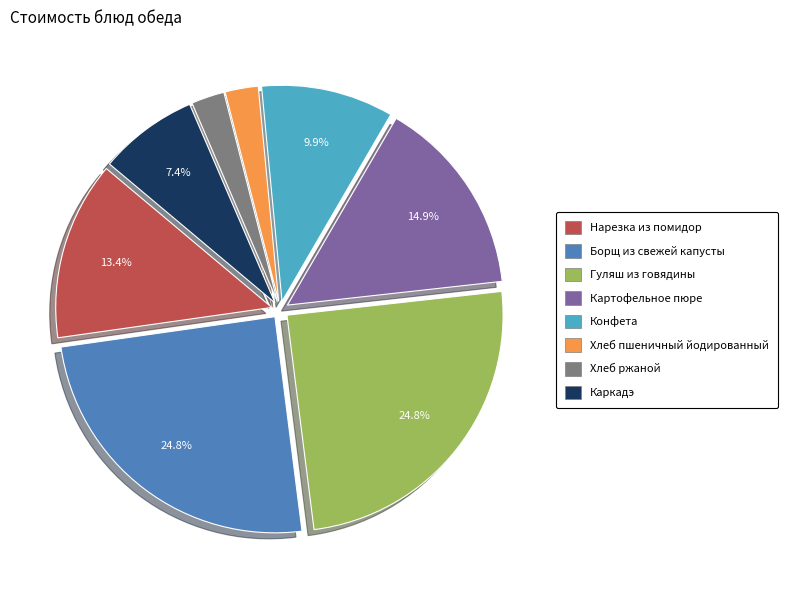

Approximately how many times larger is the value at Каркадэ compared to Хлеб пшеничный йодированный?

3.0